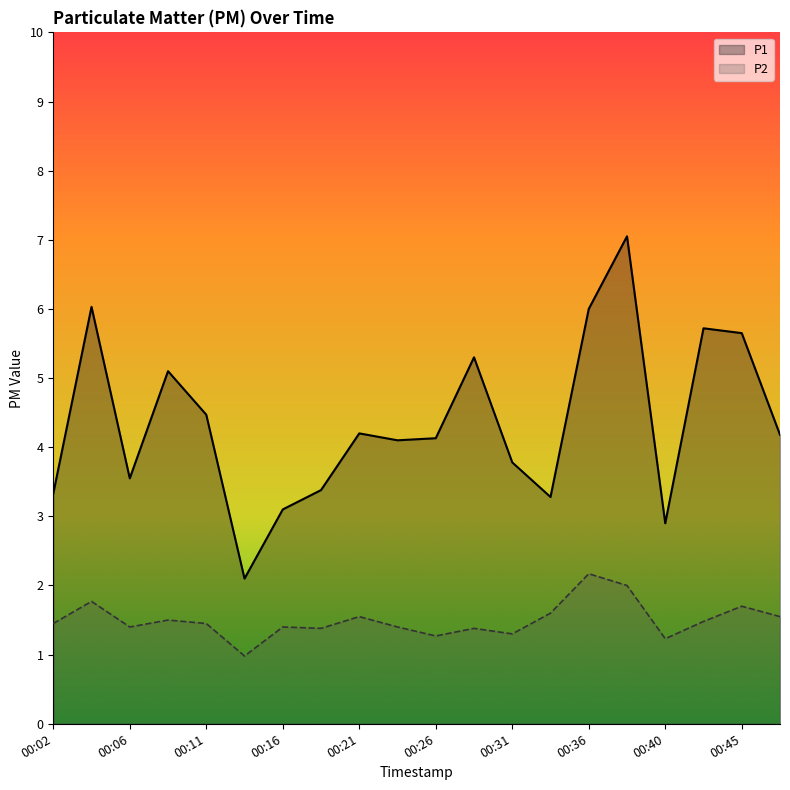

Reading left to right, list all the values displayed in this chart.

P1: 00:02=3.3	00:04=6.0	00:06=3.5	00:09=5.1	00:11=4.5	00:14=2.1	00:16=3.1	00:19=3.4	00:21=4.2	00:23=4.1	00:26=4.1	00:28=5.3	00:31=3.8	00:33=3.3	00:36=6.0	00:38=7.0	00:40=2.9	00:43=5.7	00:45=5.7	00:48=4.2
P2: 00:02=1.4	00:04=1.8	00:06=1.4	00:09=1.5	00:11=1.4	00:14=1.0	00:16=1.4	00:19=1.4	00:21=1.6	00:23=1.4	00:26=1.3	00:28=1.4	00:31=1.3	00:33=1.6	00:36=2.2	00:38=2.0	00:40=1.2	00:43=1.5	00:45=1.7	00:48=1.6